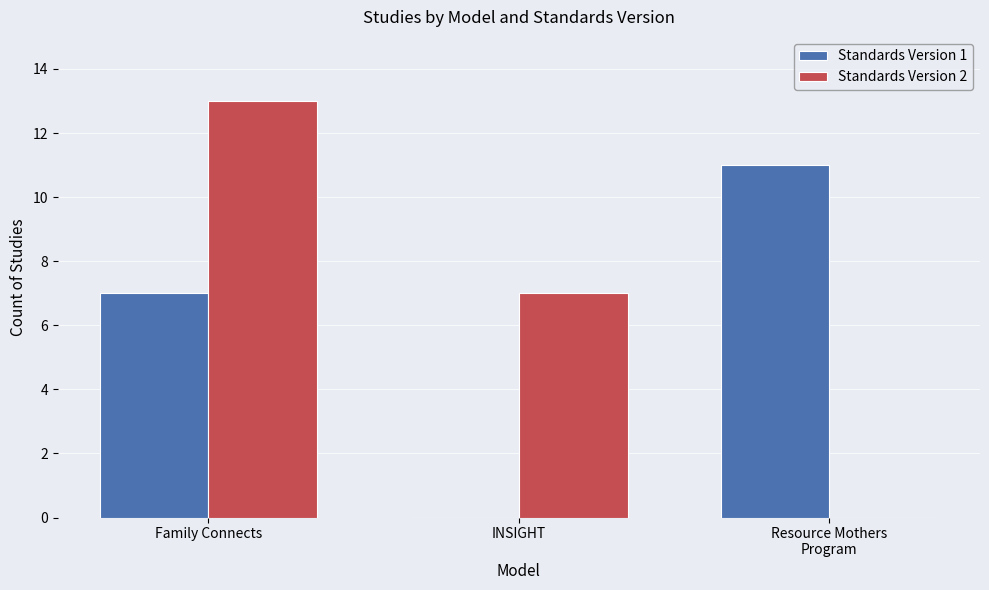

Which category has the highest value in the Standards Version 2 series?

Family Connects